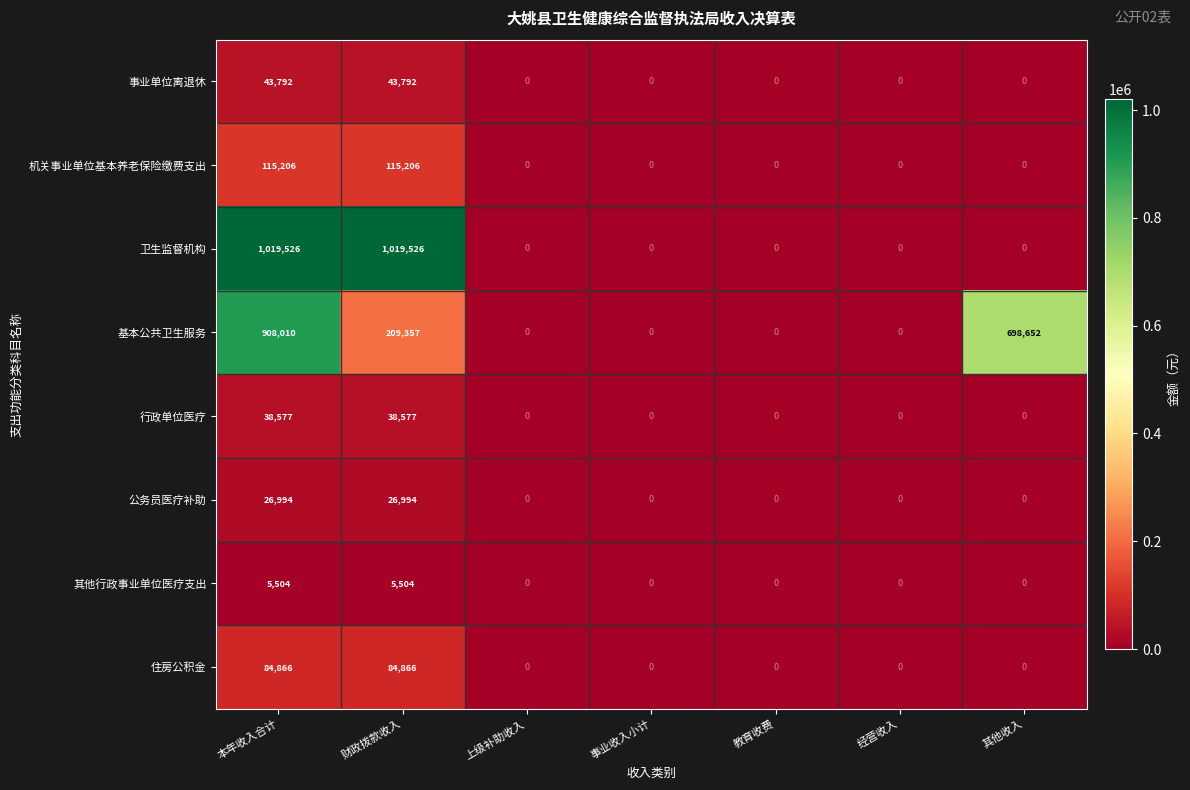

What is the greatest value displayed?

1019526